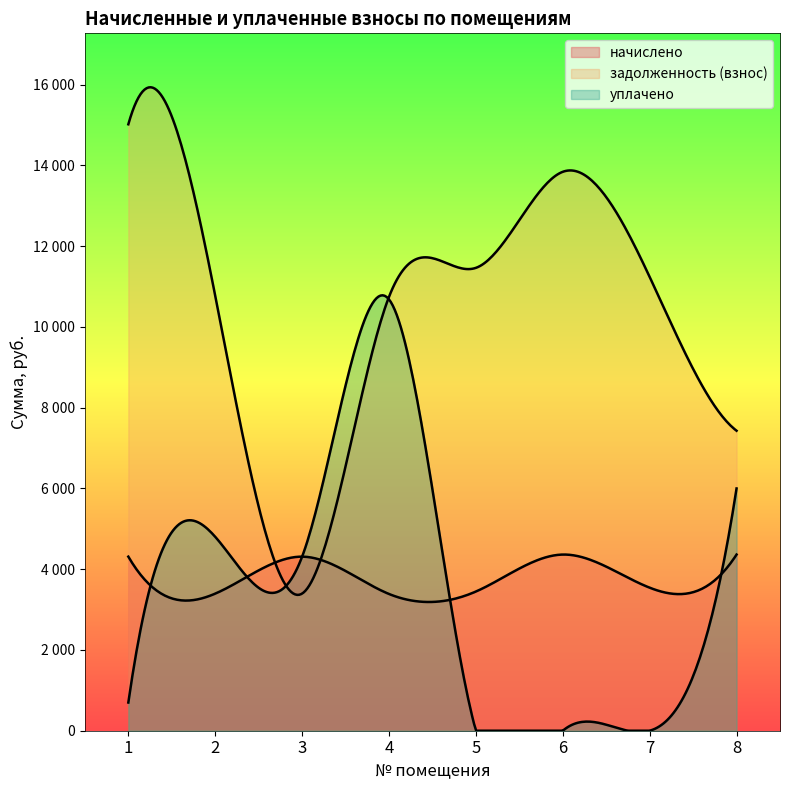

At which label does уплачено reach its minimum?

5